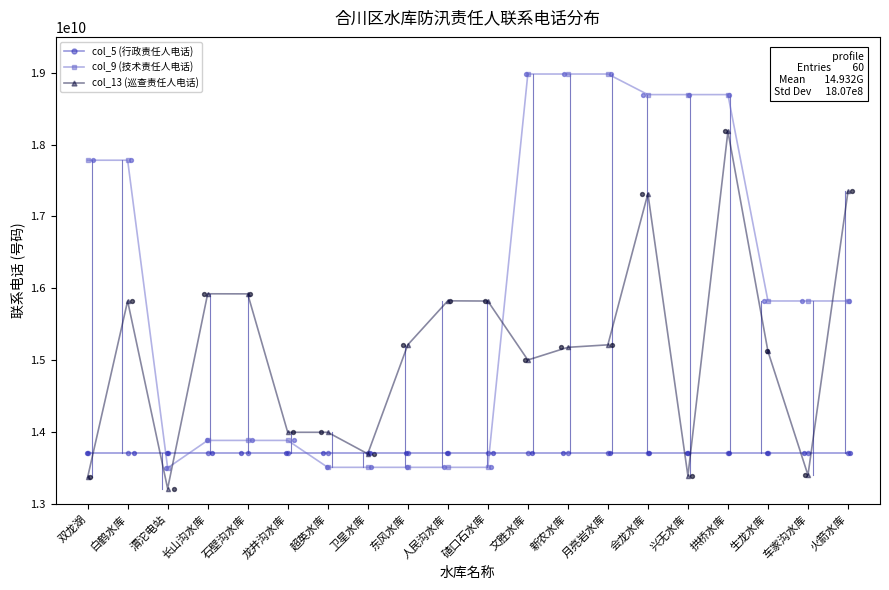

Which series has the largest total across all categories?

col_9 (技术责任人电话)